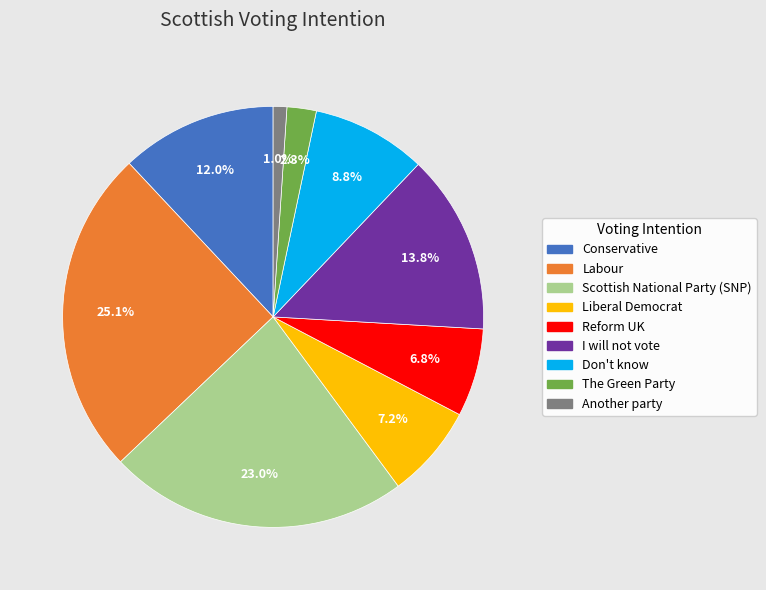

To the nearest percent, what percentage of the pie is I will not vote?

14%